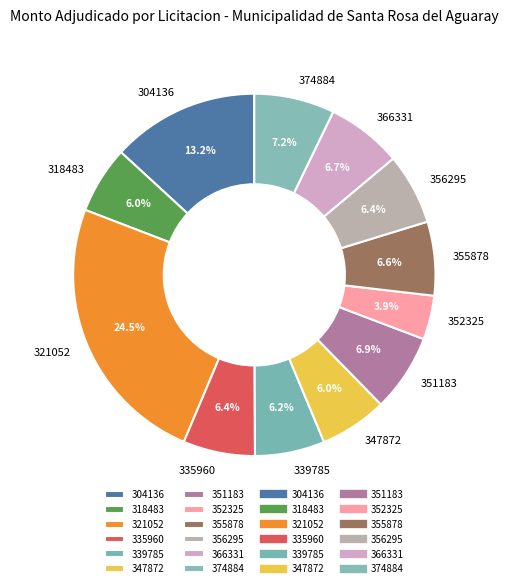

Is the sum of 335960 and 321052 greater than half?

No